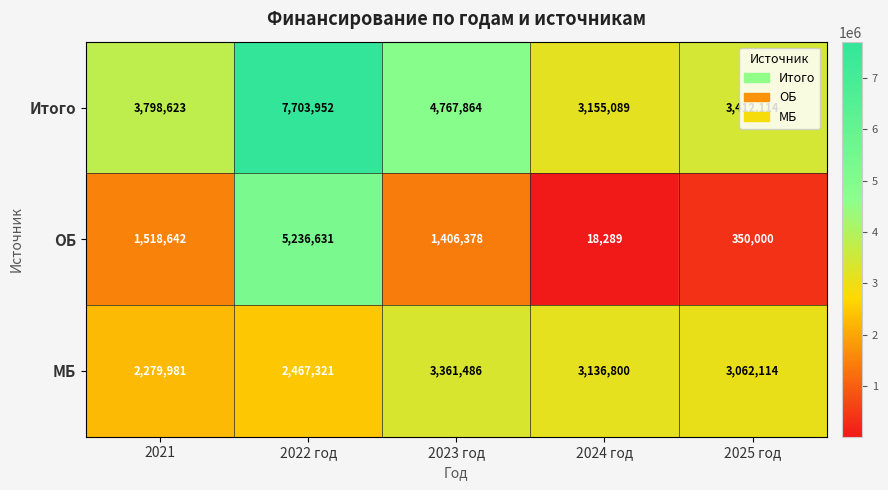

What is the minimum value for ОБ?

18289